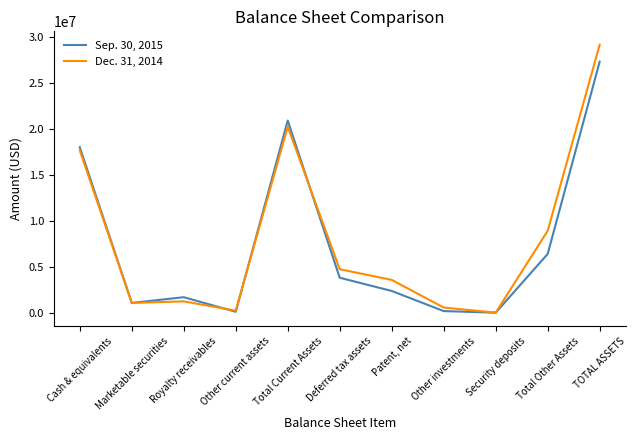

What is the approximate value of Dec. 31, 2014 at Marketable securities, to the nearest 50?

1079000